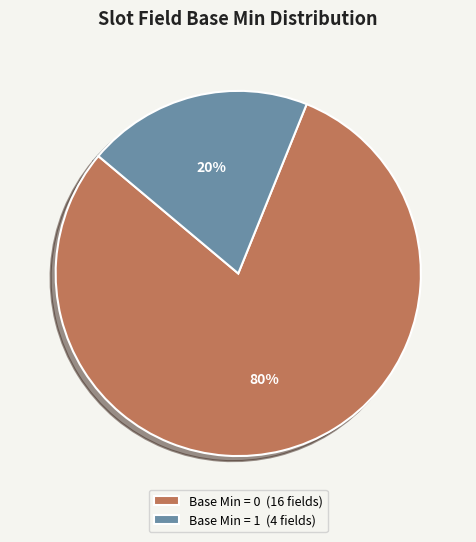

How many slices are in this pie chart?

2